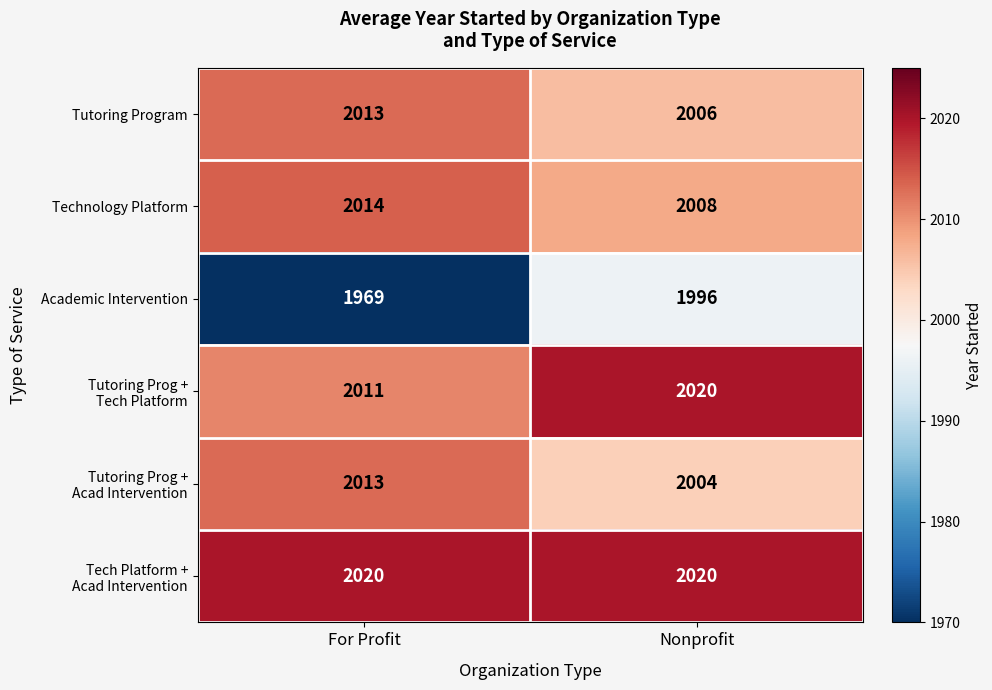

Where is Tutoring Program nearest to the value 2009?

Nonprofit